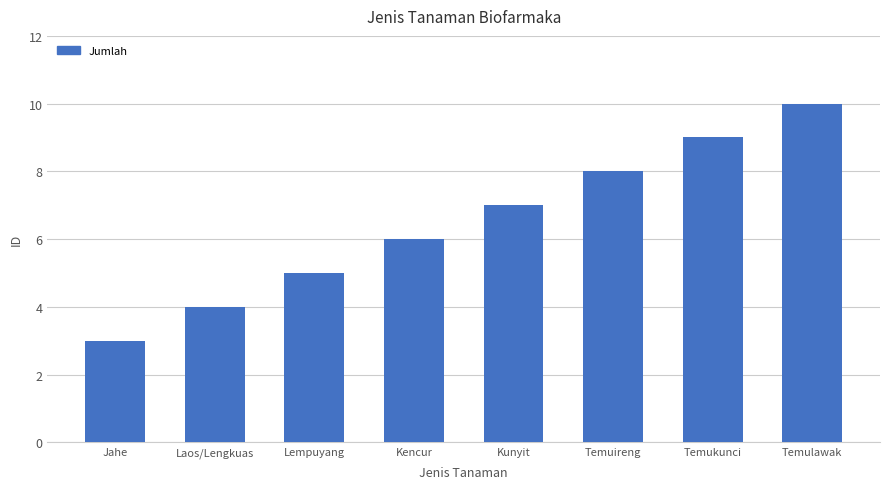

Which label corresponds to the smallest value in the chart?

Jahe